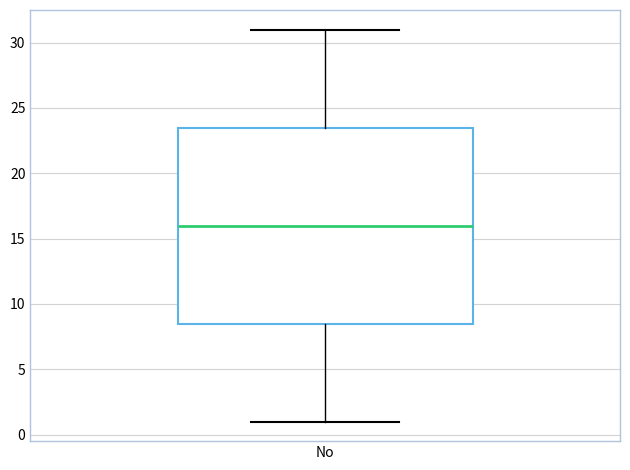

Where does the median line of the box for No sit on the y-axis? The values are not printed on the chart, so give them approximately, as read against the axis.

16.0